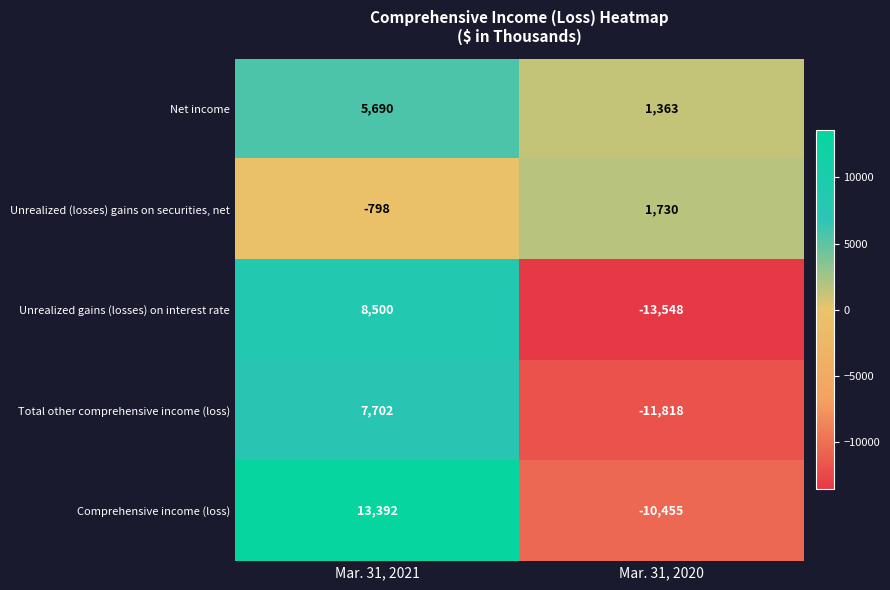

At which category is the sum across all series the highest?

Mar. 31, 2021